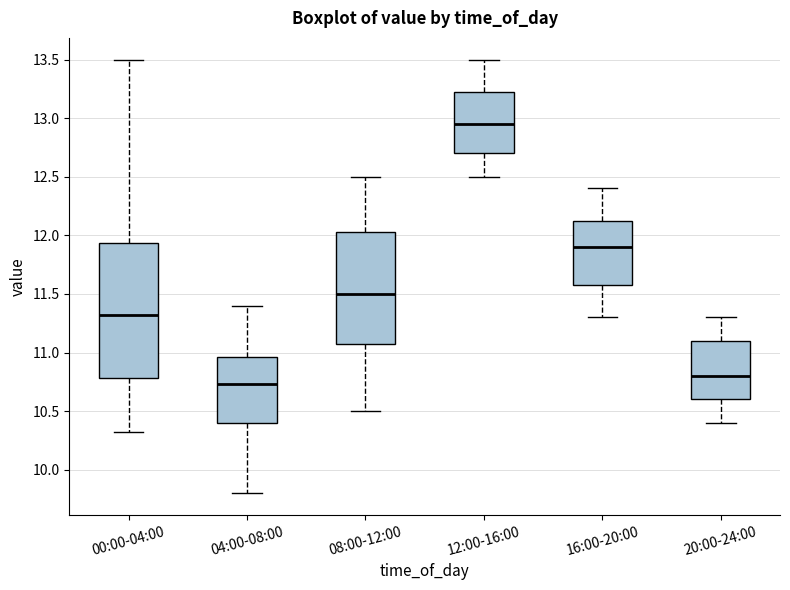

Comparing the boxes themselves (not the whiskers), which one is the tallest?

00:00-04:00